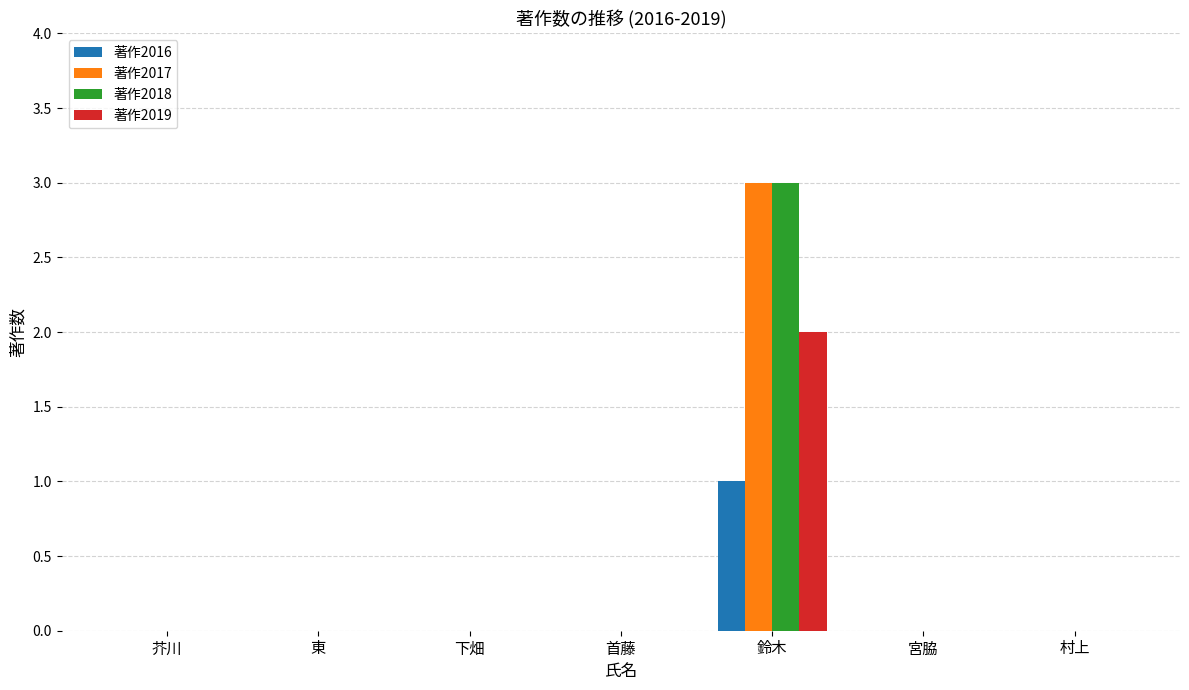

Reading left to right, transcribe all the data shown in this chart.

著作2016: 0	0	0	0	1	0	0
著作2017: 0	0	0	0	3	0	0
著作2018: 0	0	0	0	3	0	0
著作2019: 0	0	0	0	2	0	0